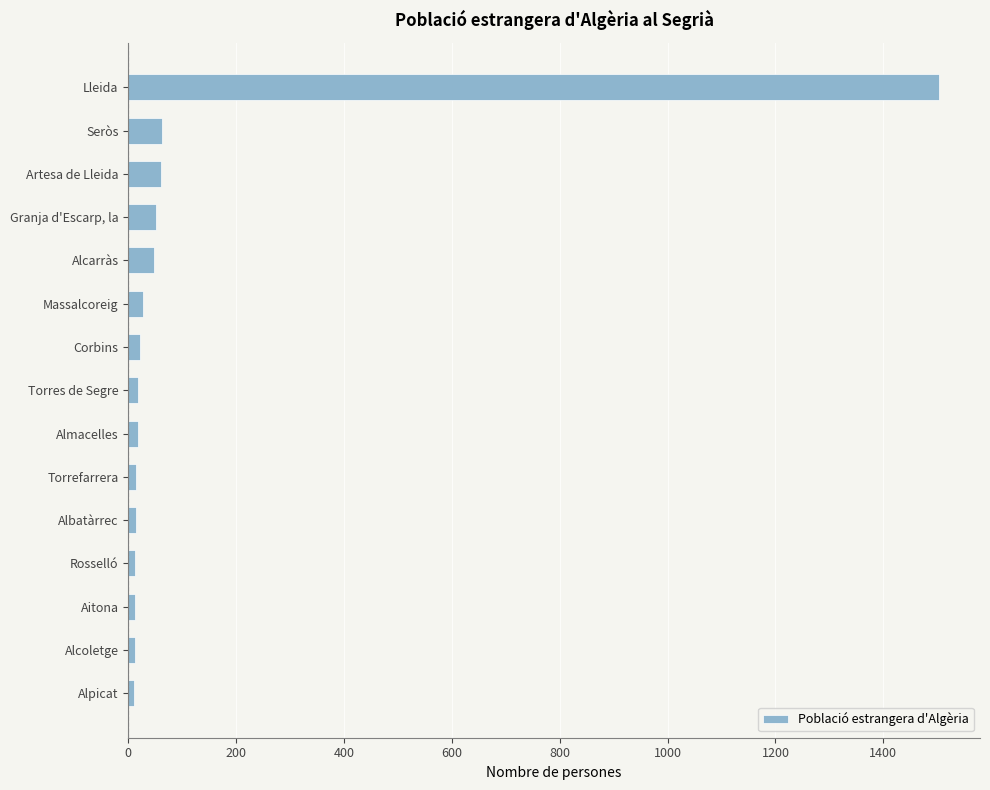

The value at Lleida is 2593. True or false?

False